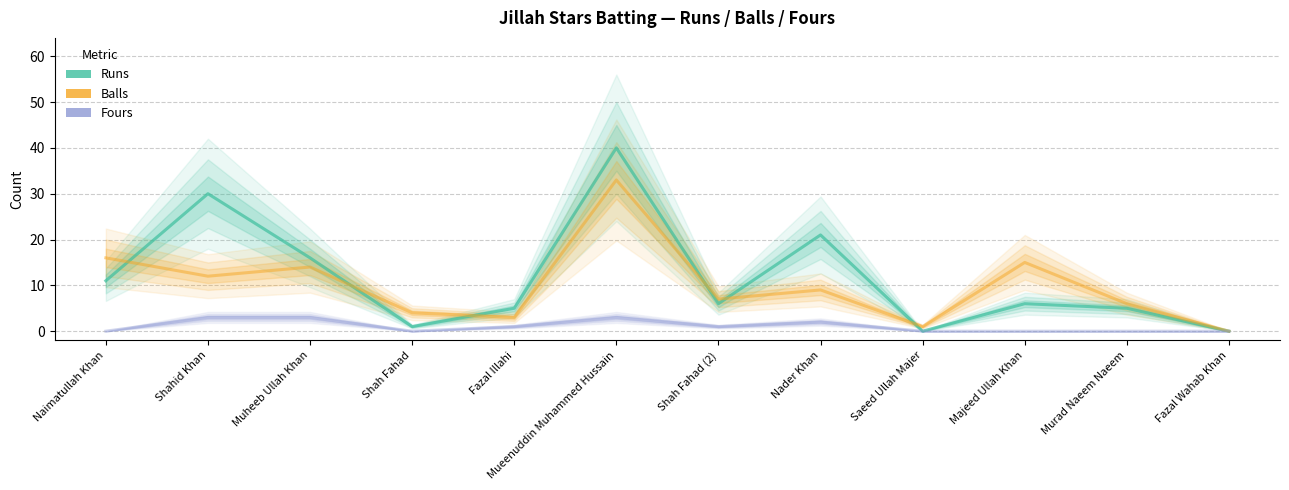

What is the spread (max minus min) of values at Shahid Khan?

27